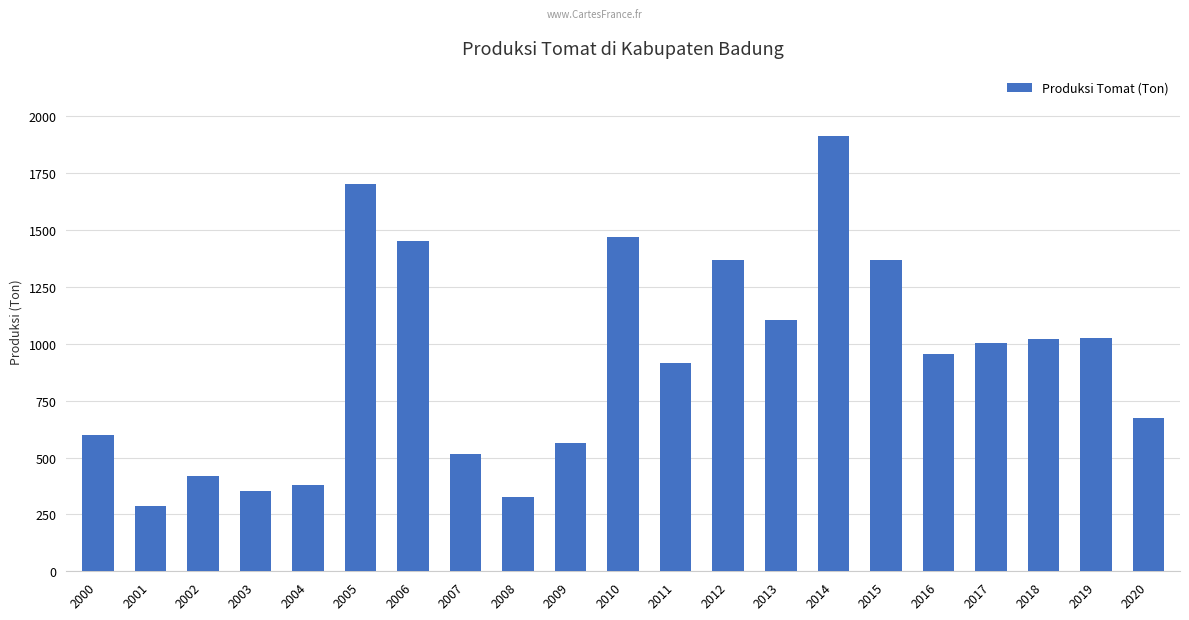

Are the bars grouped side by side (vs. stacked)?

No